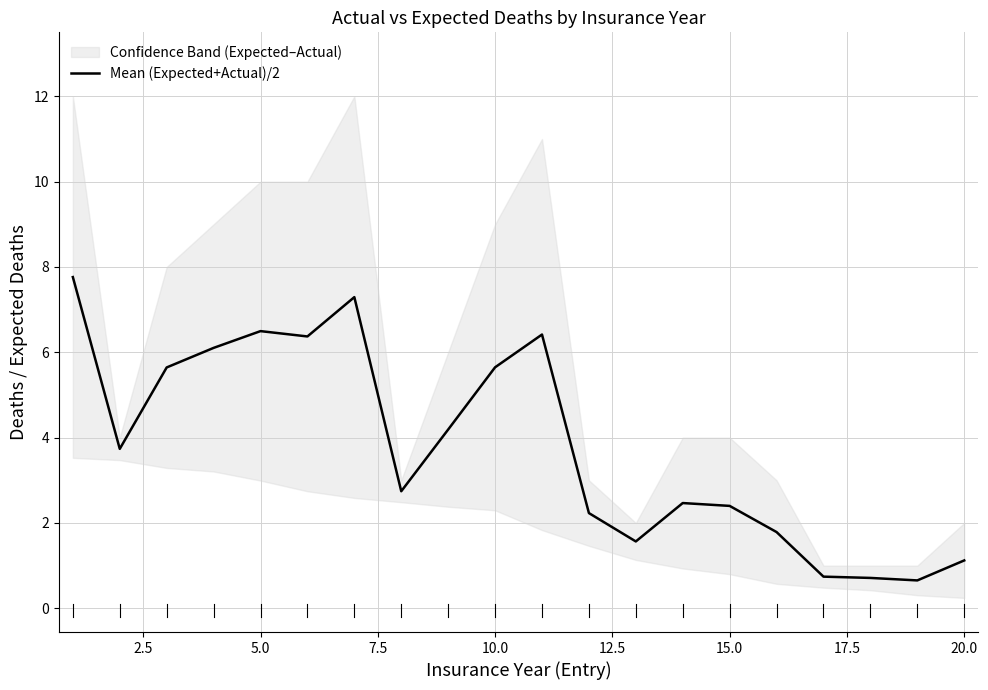

What is the sum of the values at 10.0 and 2.5?

10.2